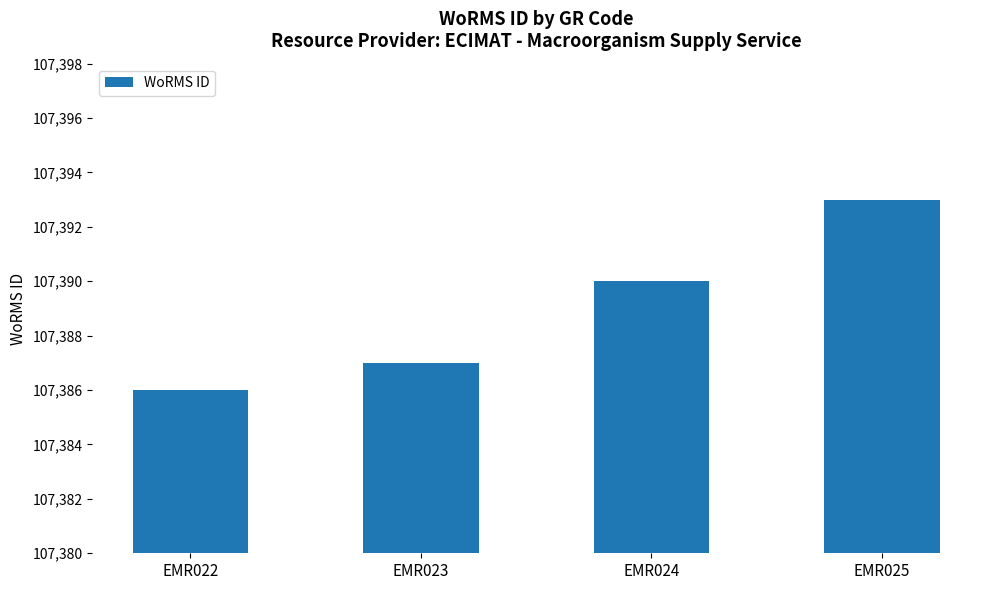

Does the chart contain any negative values?

No